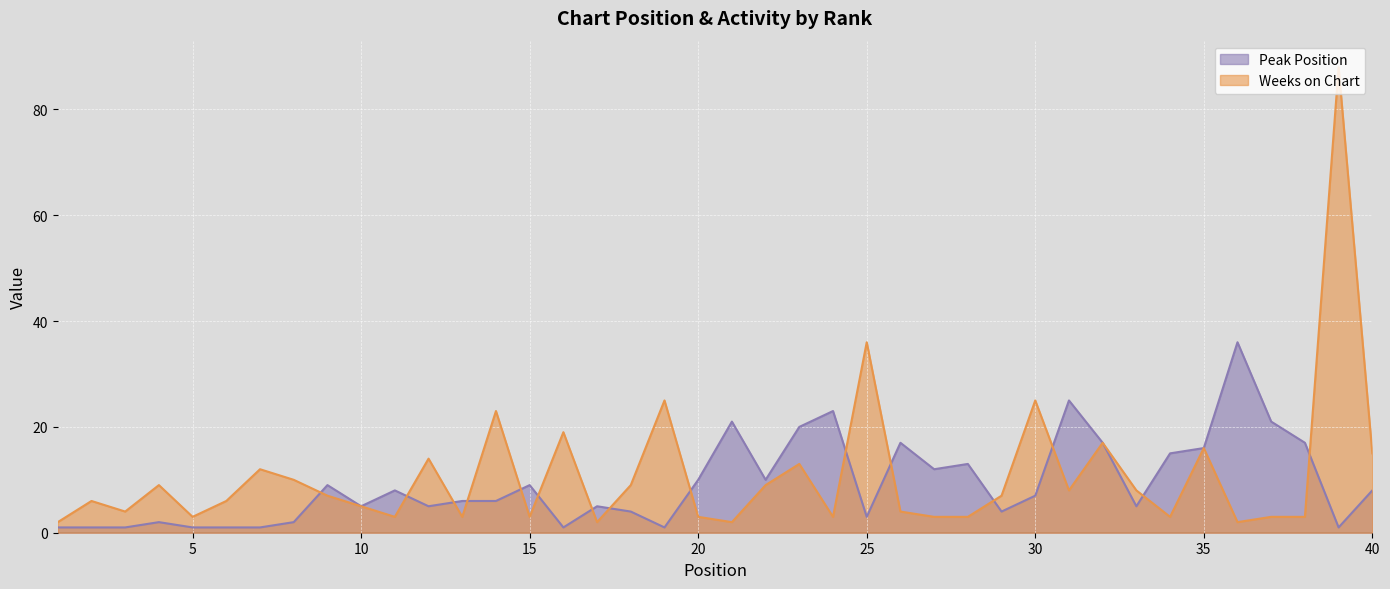

Which label corresponds to the smallest value in the chart?

1